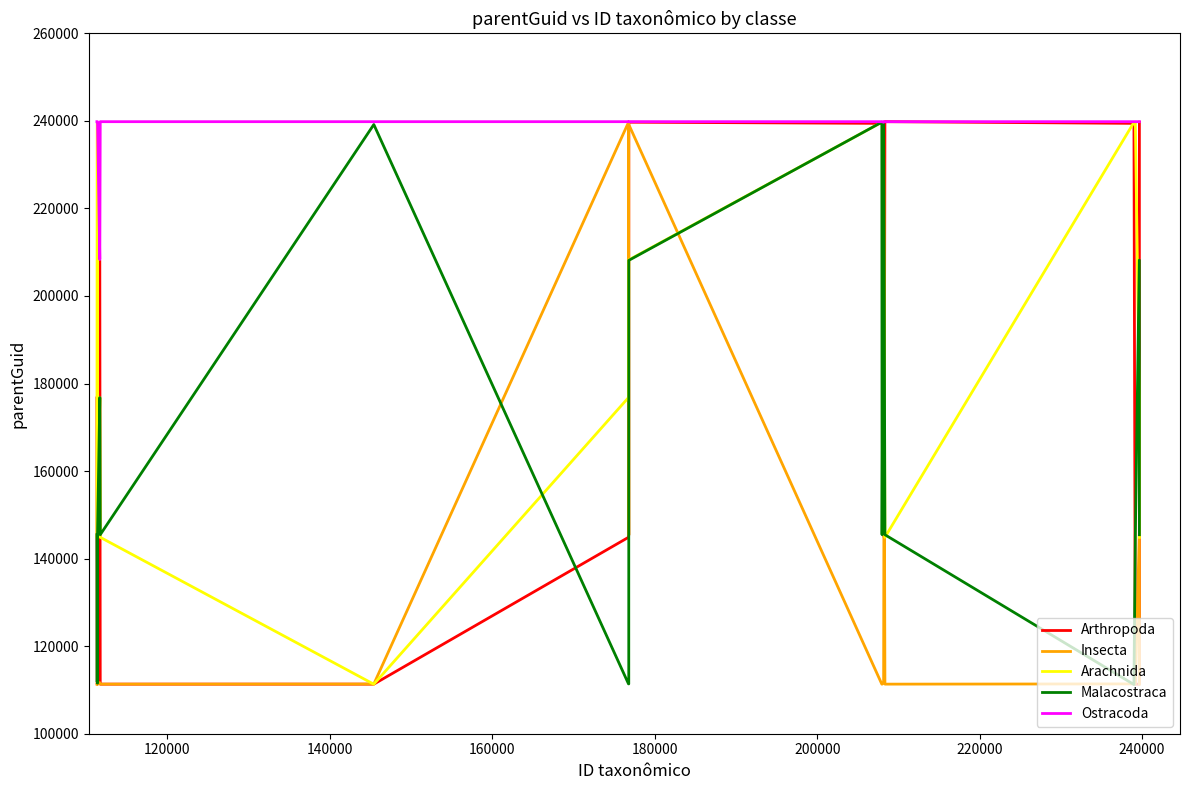

What is the greatest value displayed?

239818